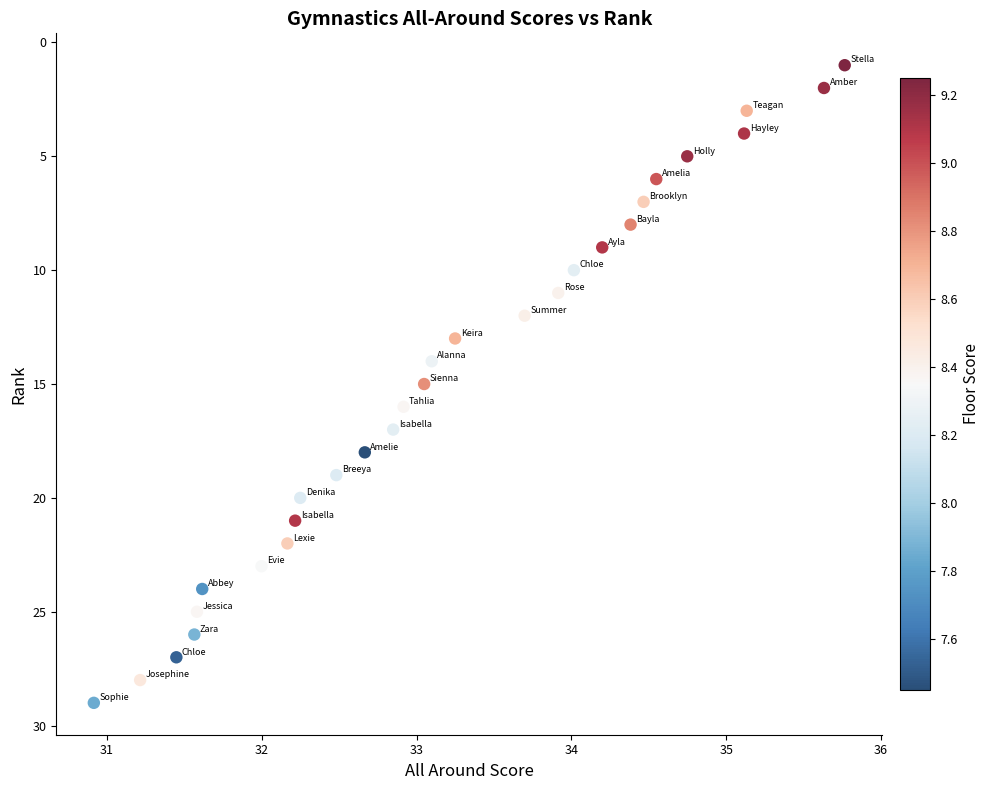

What is the range of Y values (max minus min)?

28